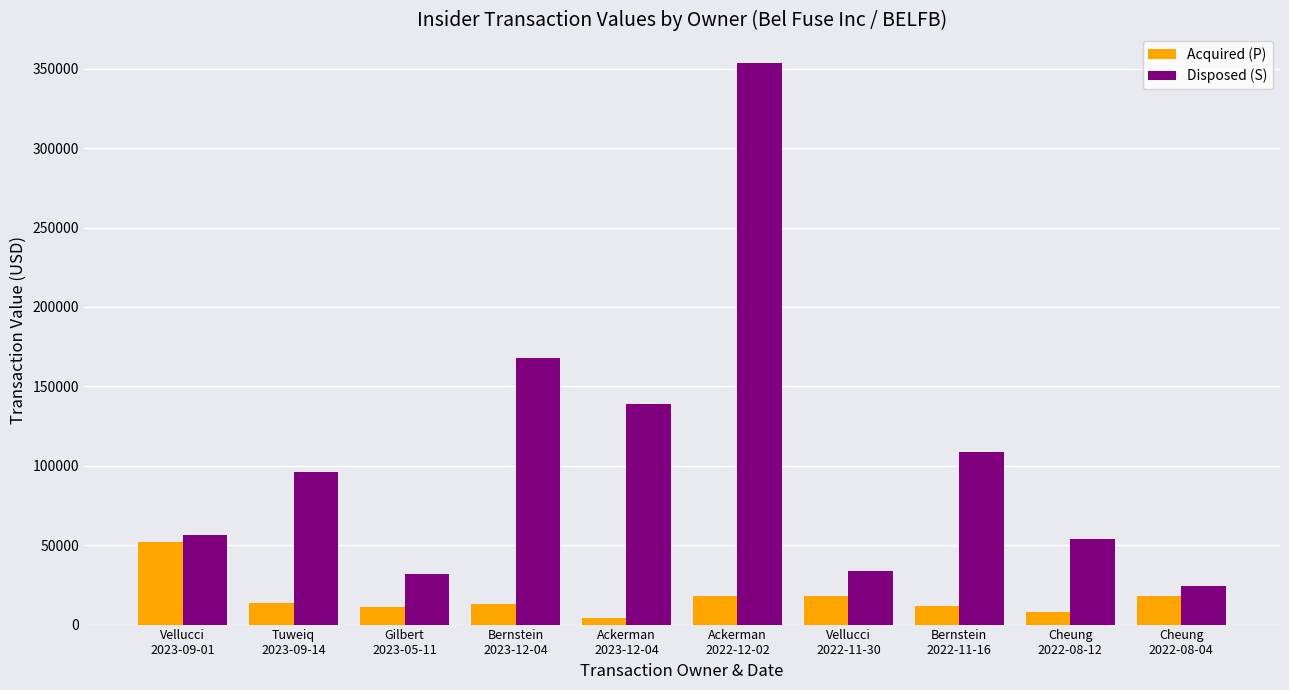

Rank the series at Vellucci
2023-09-01 from highest to lowest value.

Disposed (S), Acquired (P)